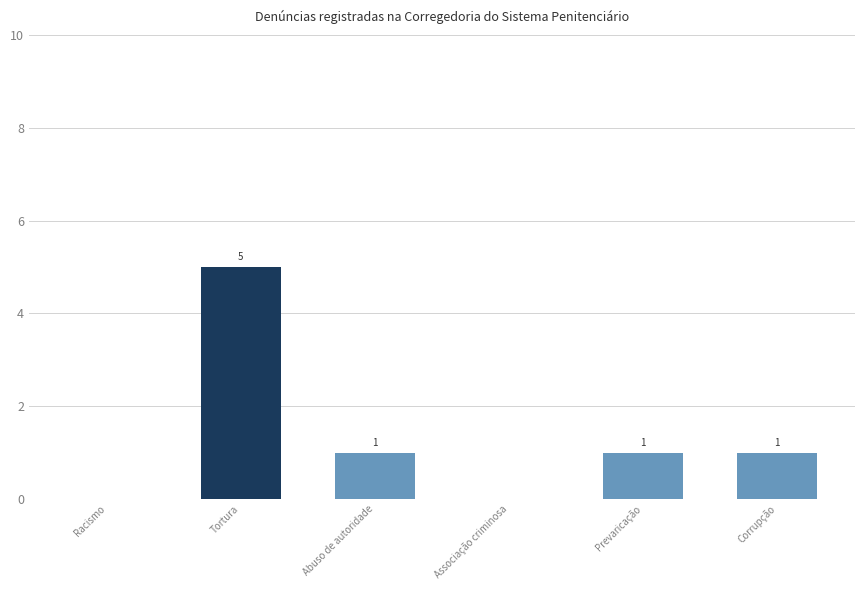

What is the change in value from Associação criminosa to Prevaricação?

+1